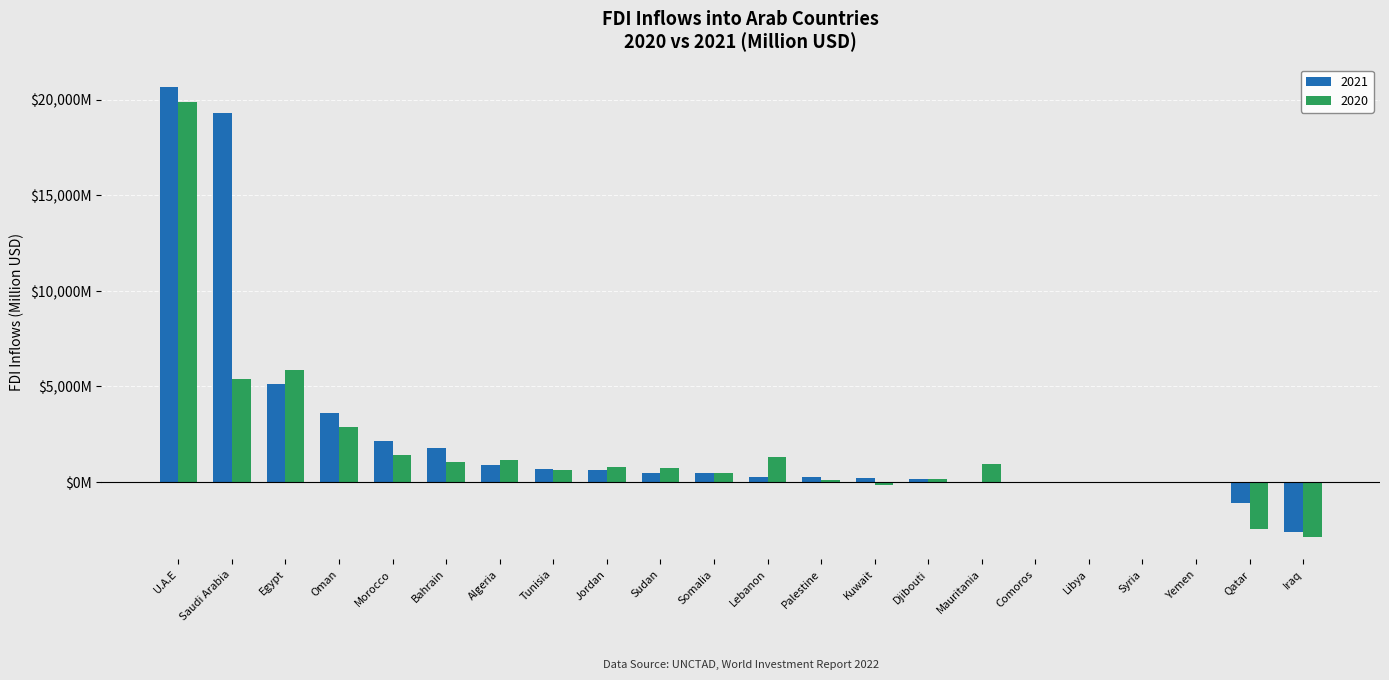

The 2021 series shows 4.1 at Comoros. True or false?

True